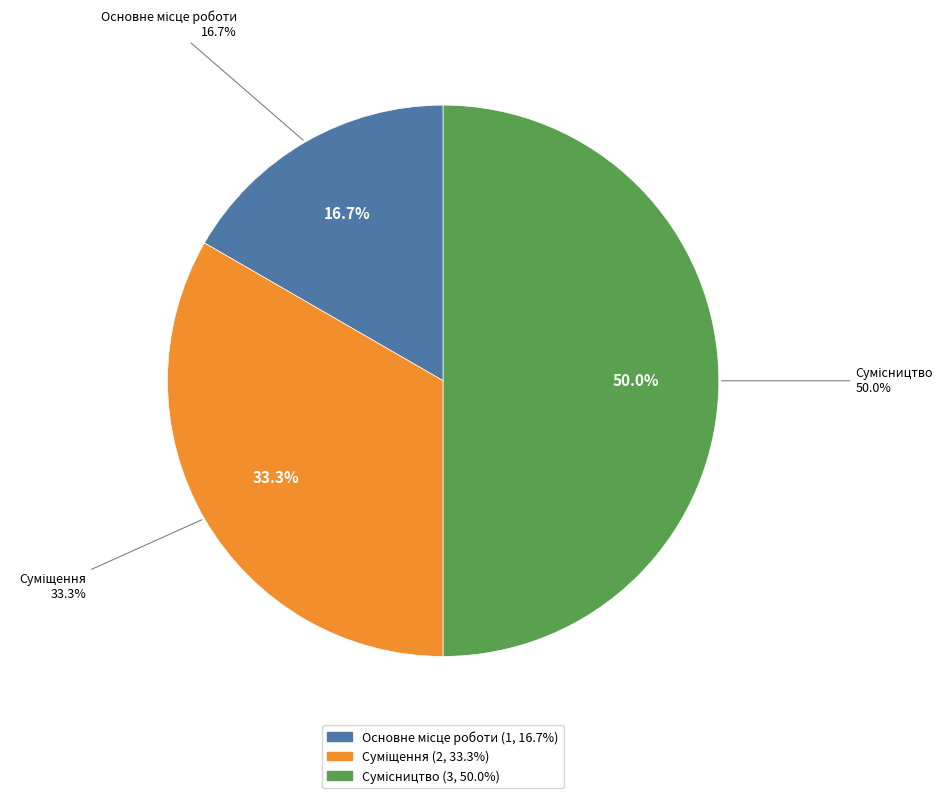

Is there any slice that represents more than half of the pie?

No